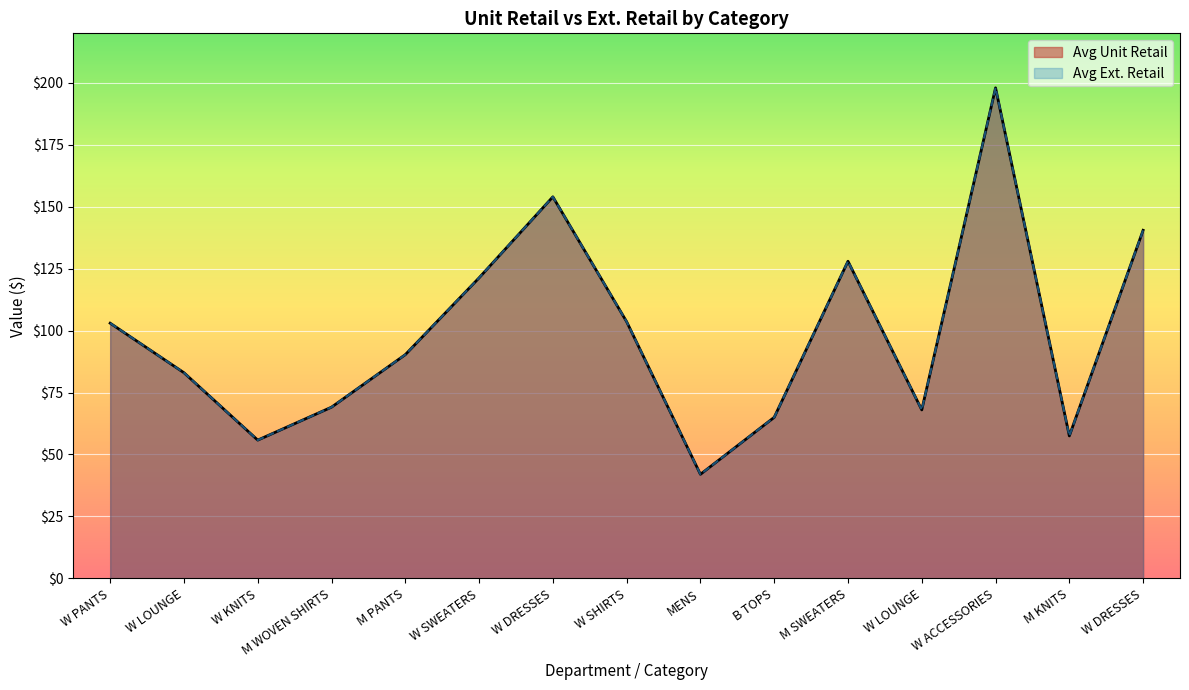

True or false: Avg Unit Retail has more than 2 interior local peaks.

True